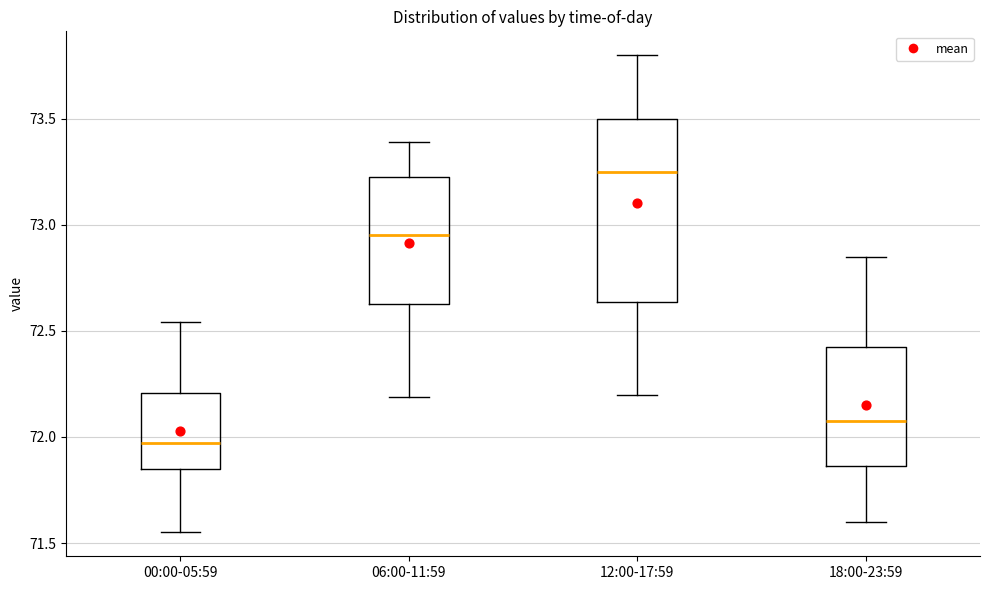

Reading left to right, read every box against the y-axis: the position of its median line, the range the box covers, and the ends of its whiskers. The values are not printed on the chart, so give them approximately, as read against the axis.

00:00-05:59: median 71.95, box 71.85 to 72.20, whiskers 71.55 to 72.55
06:00-11:59: median 72.95, box 72.65 to 73.25, whiskers 72.20 to 73.40
12:00-17:59: median 73.25, box 72.65 to 73.50, whiskers 72.20 to 73.80
18:00-23:59: median 72.10, box 71.85 to 72.45, whiskers 71.60 to 72.85